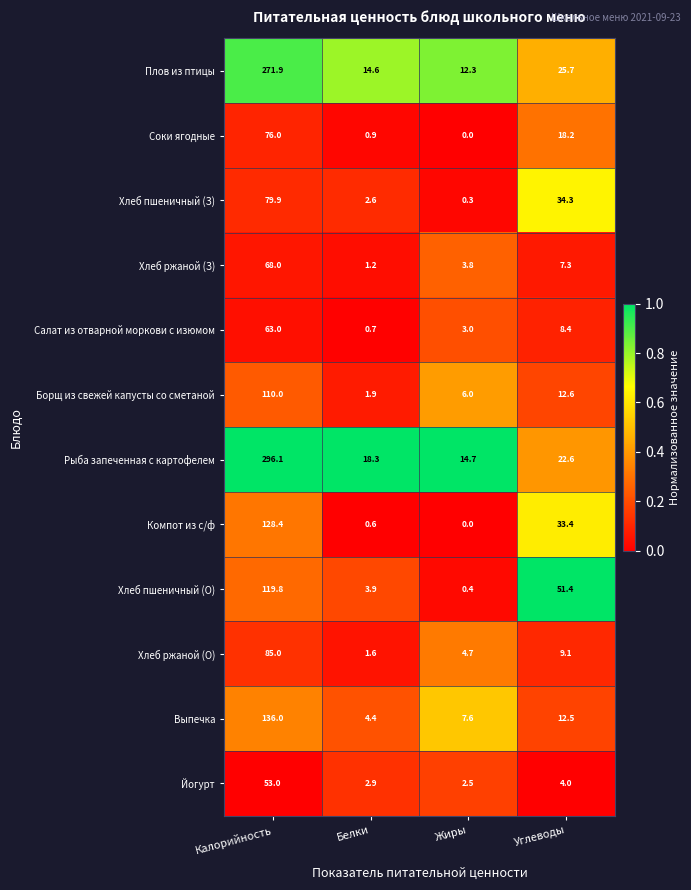

What is the difference between the second highest and minimum values in the Компот из с/ф series?

33.4